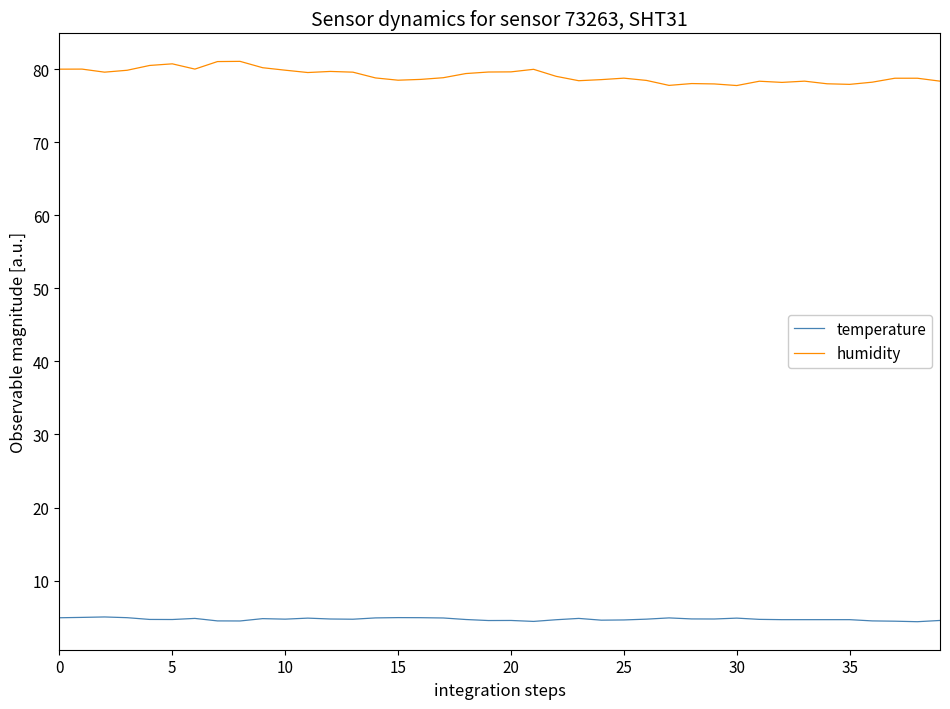

What is the difference between the maximum and minimum values in the humidity series?

3.3